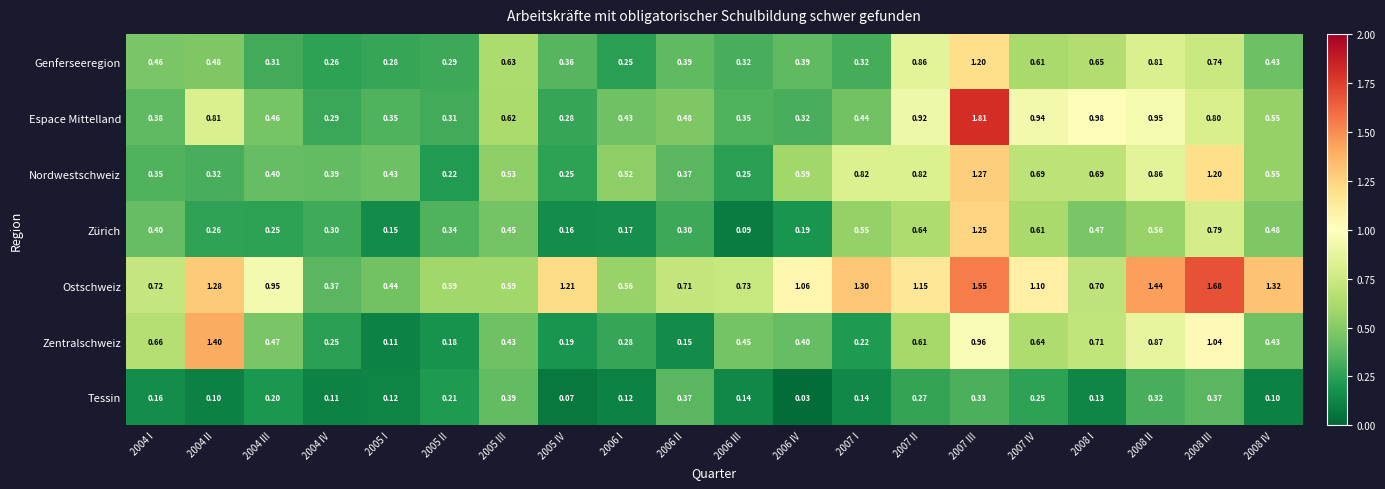

How many data points does each series have?

20